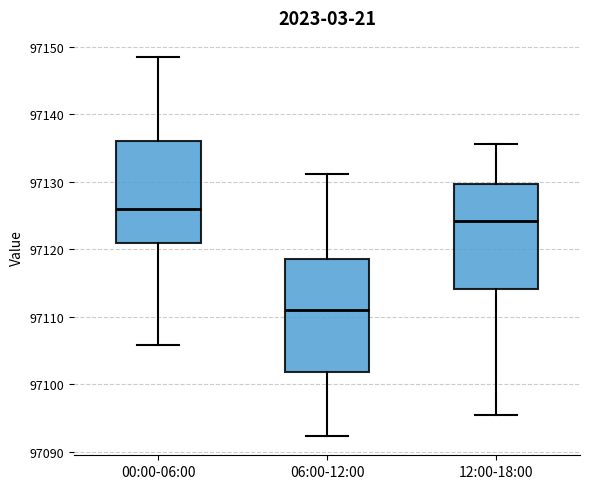

Where is the upper edge of the box for 06:00-12:00 on the y-axis? The values are not printed on the chart, so give them approximately, as read against the axis.

97119